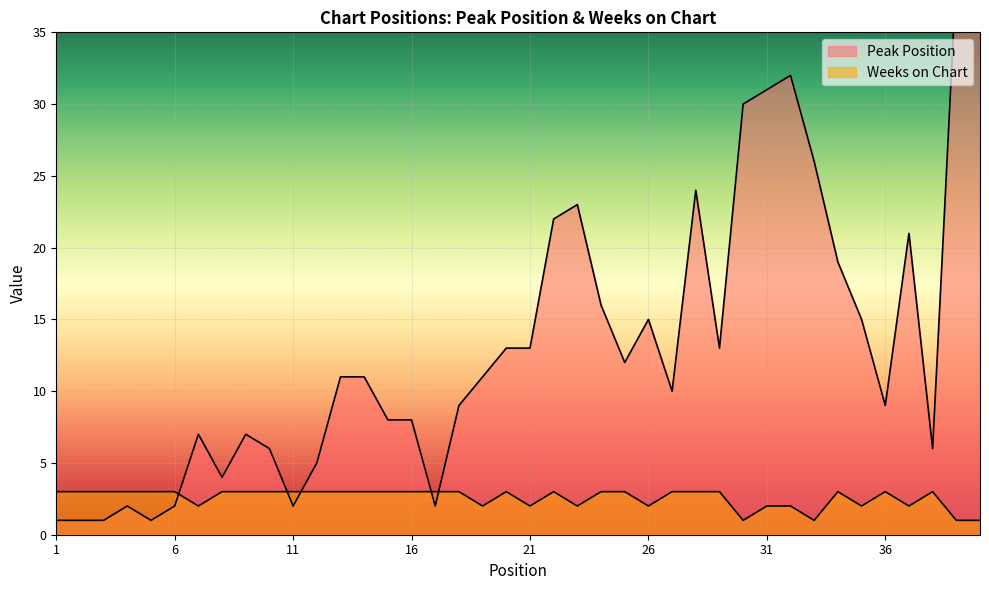

Which label corresponds to the largest value in the chart?

40